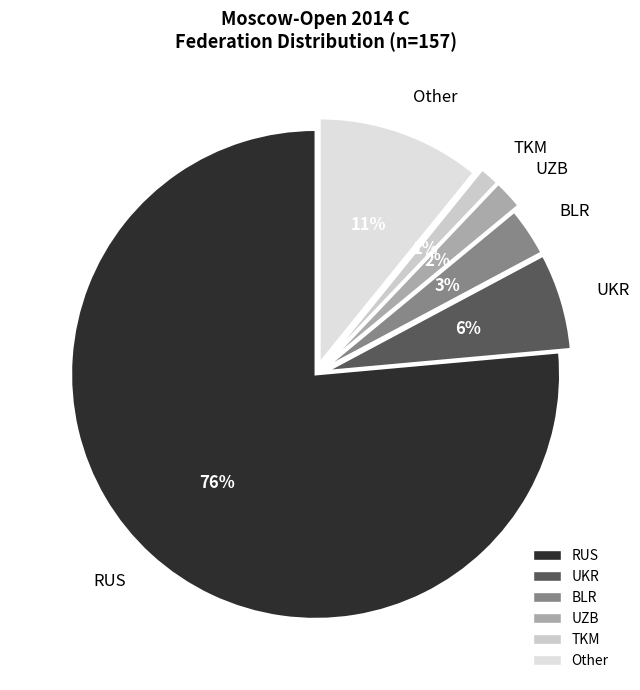

Between Other and UZB, which is larger?

Other